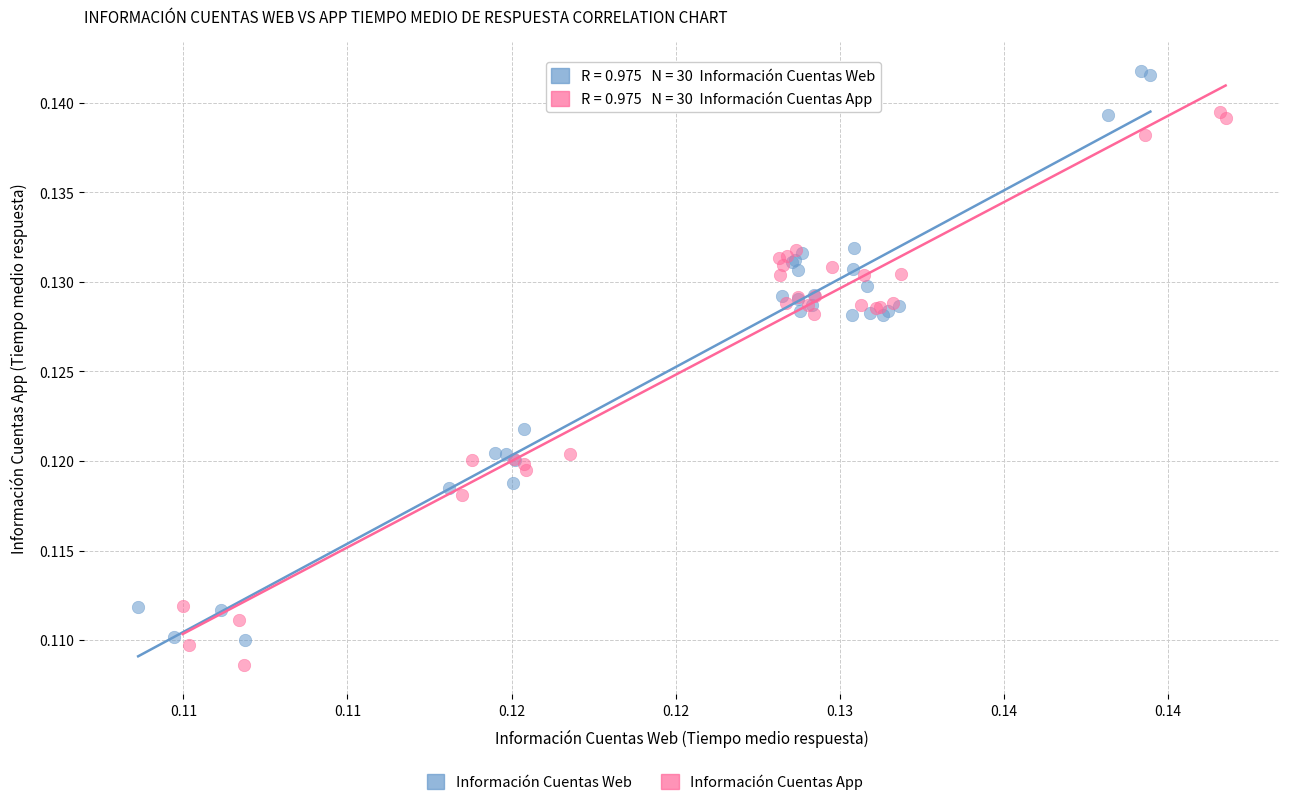

Which series reaches the maximum Y coordinate?

Información Cuentas Web